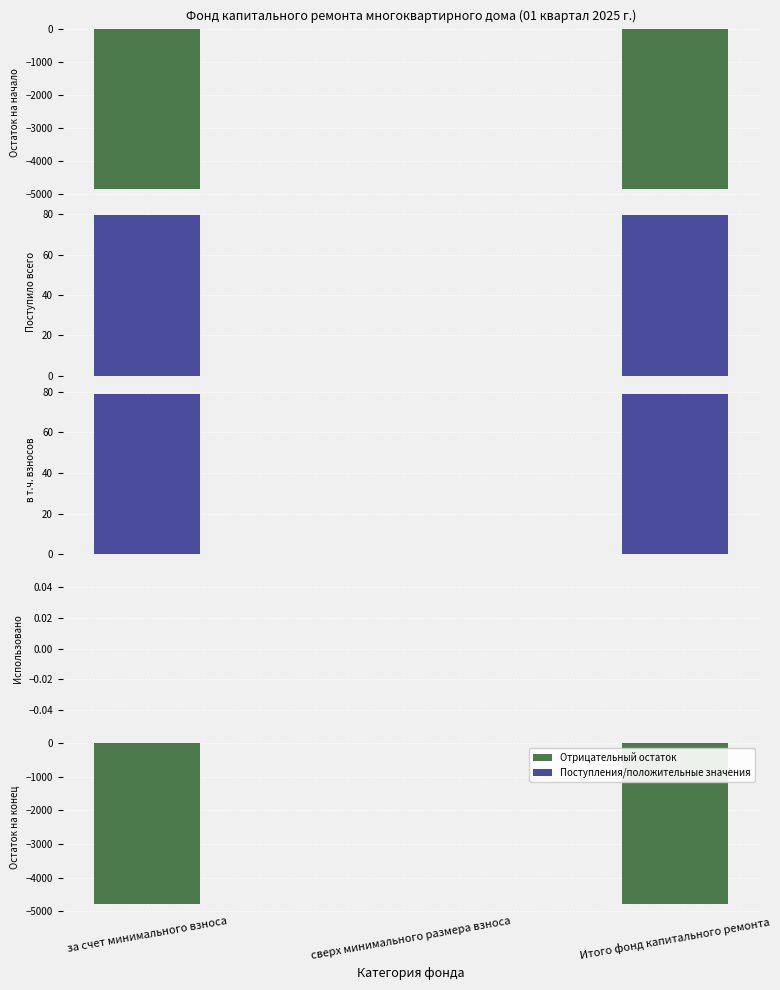

Reading left to right, extract all data points from this chart.

Остаток на начало периода: -4845.4	0.0	-4845.4
Поступило всего: 79.5	0.0	79.5
в т.ч. взносов: 79.0	0.0	79.0
Использовано: 0.0	0.0	0.0
Остаток на конец периода: -4765.9	0.0	-4765.9